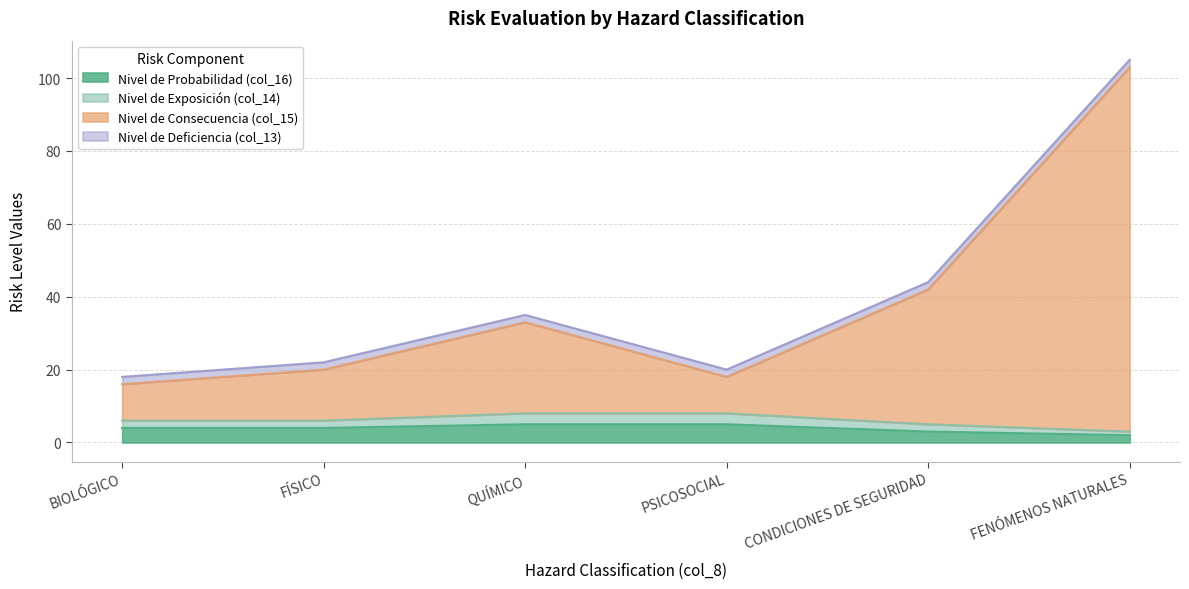

What is the maximum value shown in the chart?

103